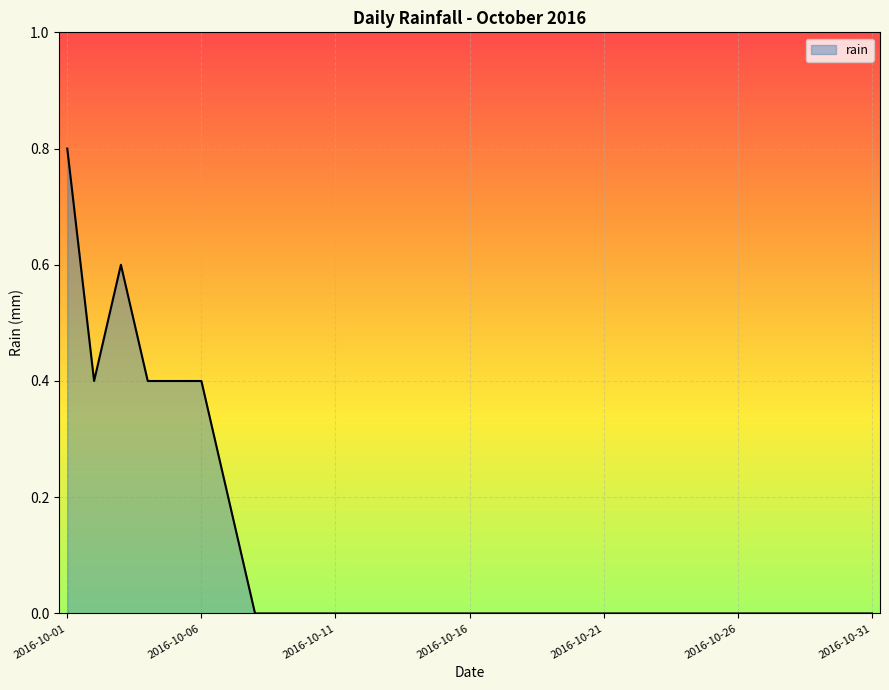

How many lines are shown in the chart?

1